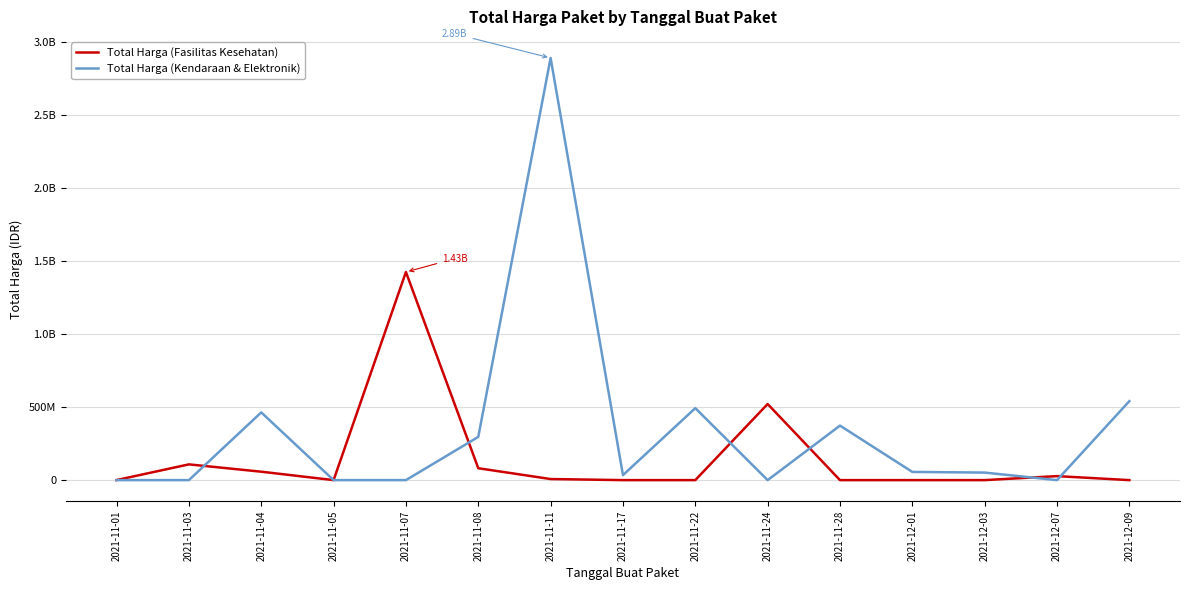

Reading left to right, extract all data points from this chart.

Total Harga (Fasilitas Kesehatan): 2021-11-01=333600	2021-11-03=107853570	2021-11-04=57671075	2021-11-05=0	2021-11-07=1425867900	2021-11-08=81423960	2021-11-11=7401240	2021-11-17=0	2021-11-22=0	2021-11-24=521459200	2021-11-28=0	2021-12-01=0	2021-12-03=0	2021-12-07=27412000	2021-12-09=0
Total Harga (Kendaraan & Elektronik): 2021-11-01=0	2021-11-03=0	2021-11-04=464002100	2021-11-05=0	2021-11-07=0	2021-11-08=296140000	2021-11-11=2892122000	2021-11-17=34292000	2021-11-22=493000000	2021-11-24=0	2021-11-28=373404000	2021-12-01=56152800	2021-12-03=51601000	2021-12-07=0	2021-12-09=541071000